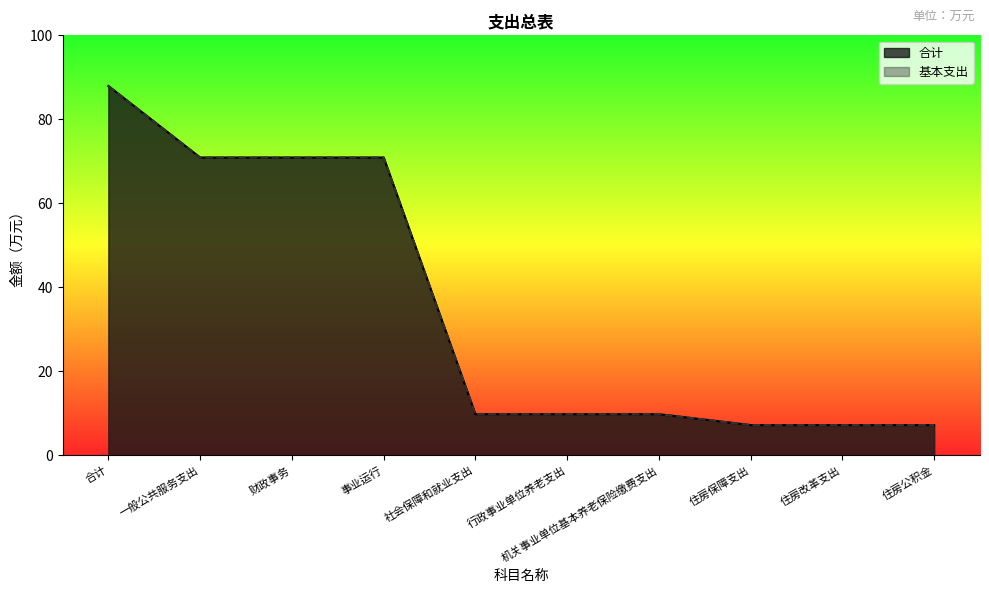

What is the label of the 10th point from the left?

住房公积金